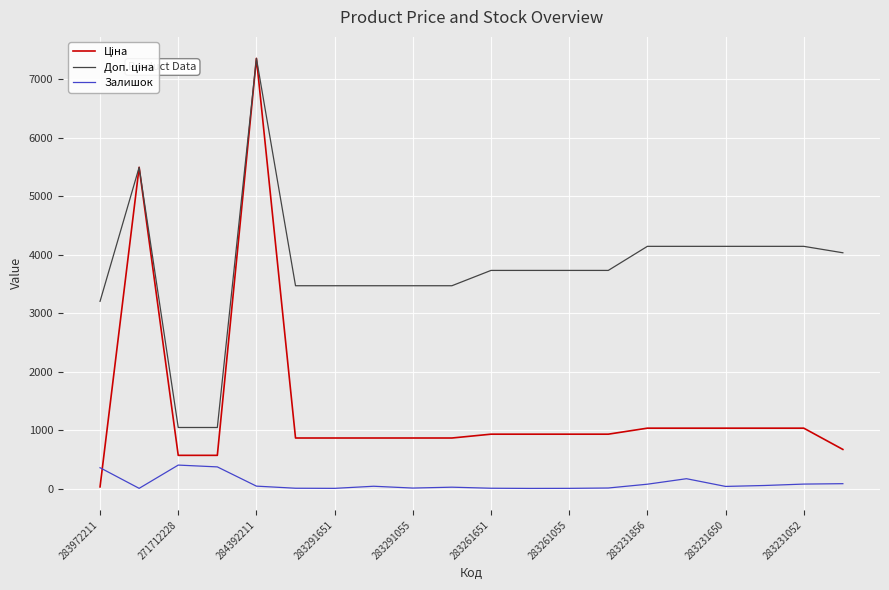

What is the maximum value for Залишок?

405.0